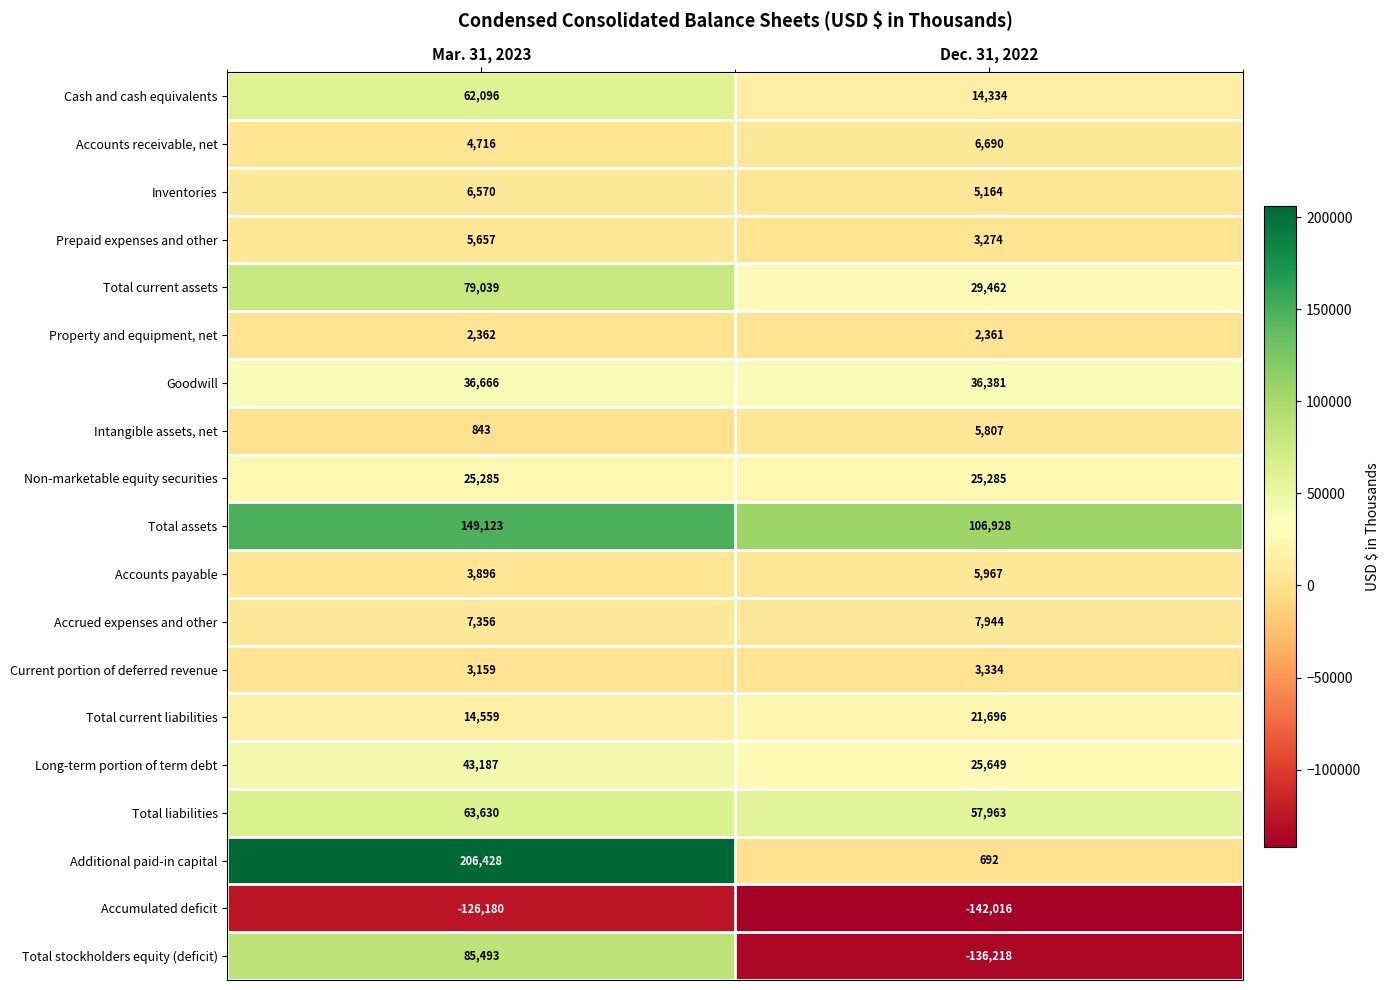

Which series has the largest total across all categories?

Total assets